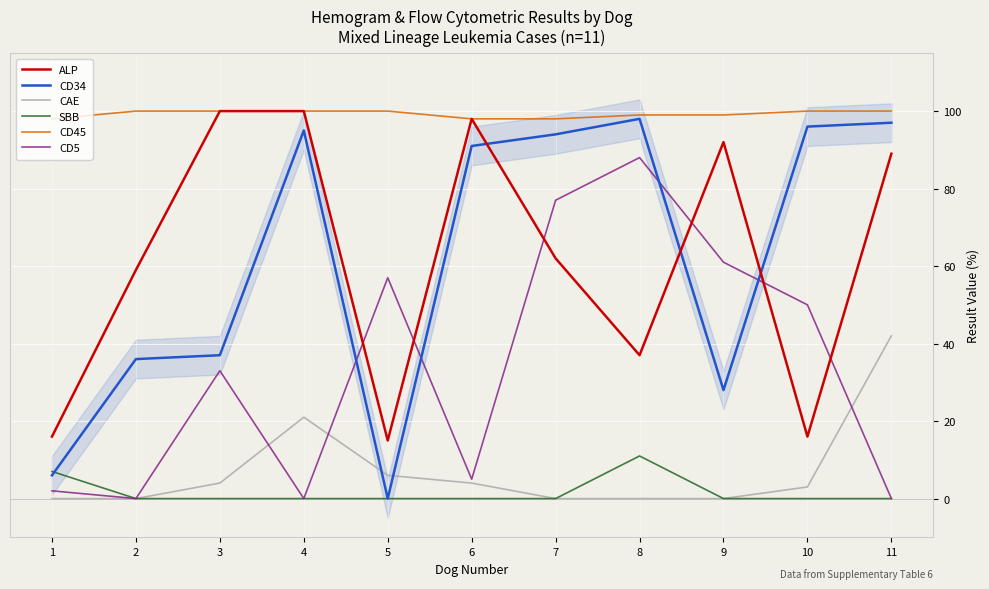

Where does the ALP series first go above 62?

3